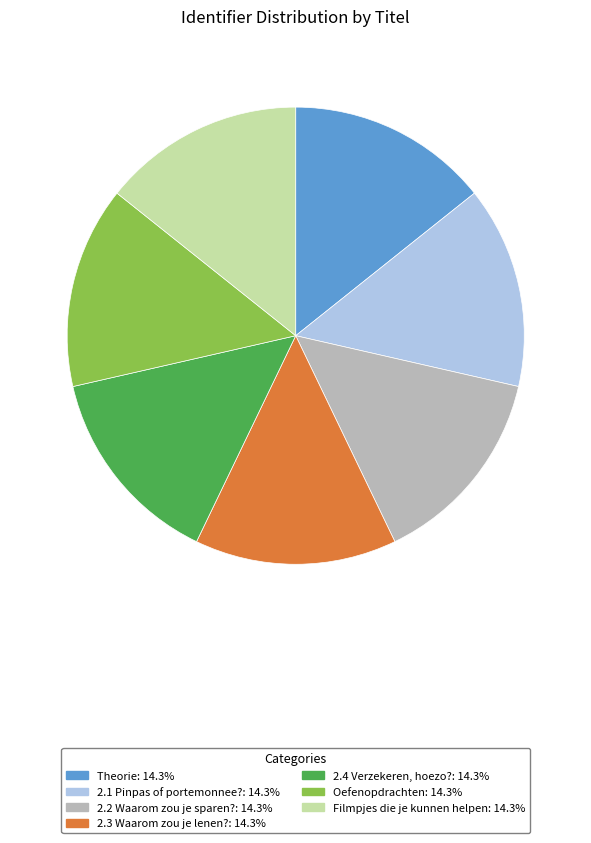

What is the ratio of the value at Filmpjes die je kunnen helpen to the value at 2.3 Waarom zou je lenen??

1.0